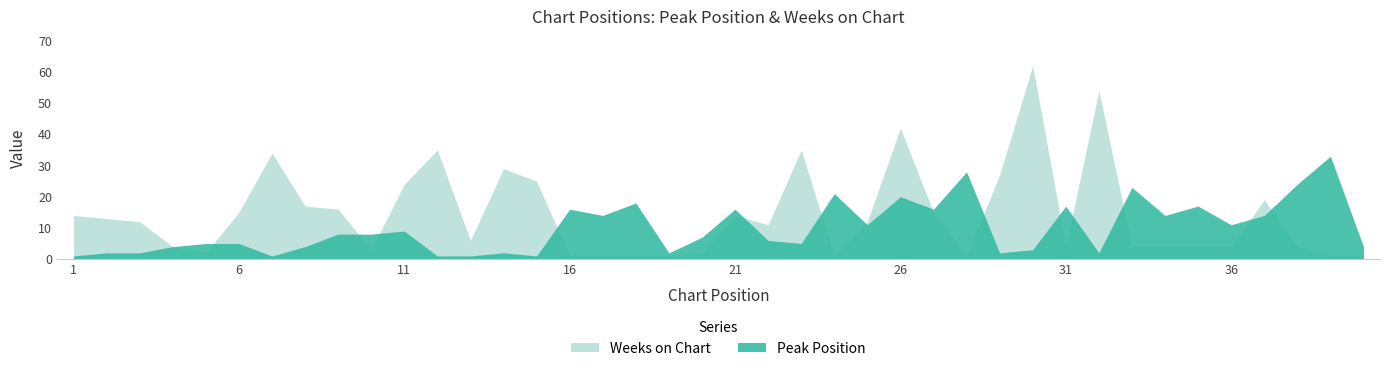

At how many categories does at least one series exceed 52?

2